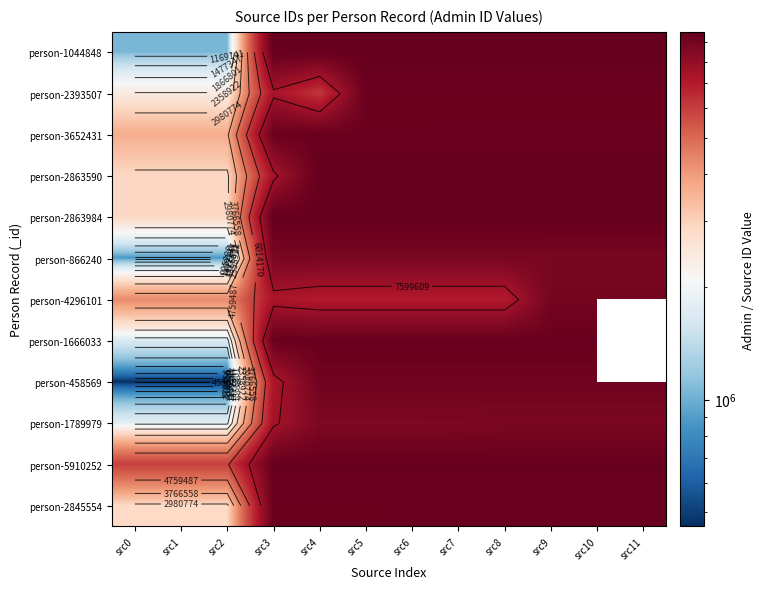

What is the spread (max minus min) of values at src9?

830471.0